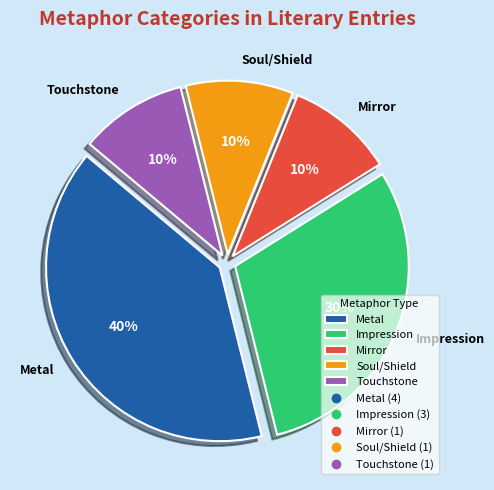

Does any single category account for the majority?

No